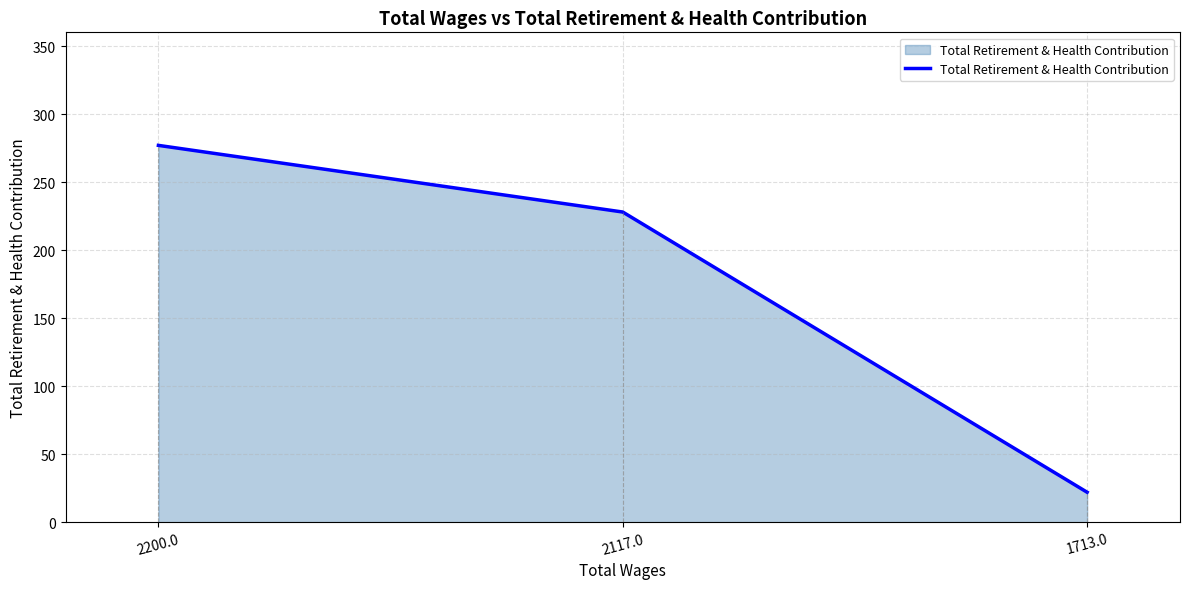

Does the chart display data point markers on the line(s)?

No